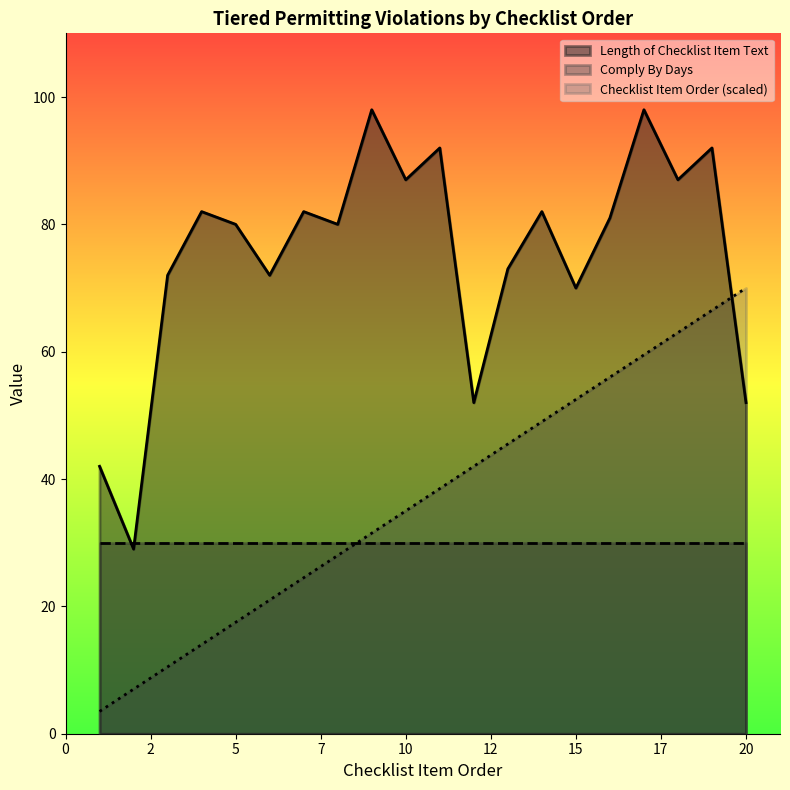

What is the sum of all Checklist Item Order values?

735.0